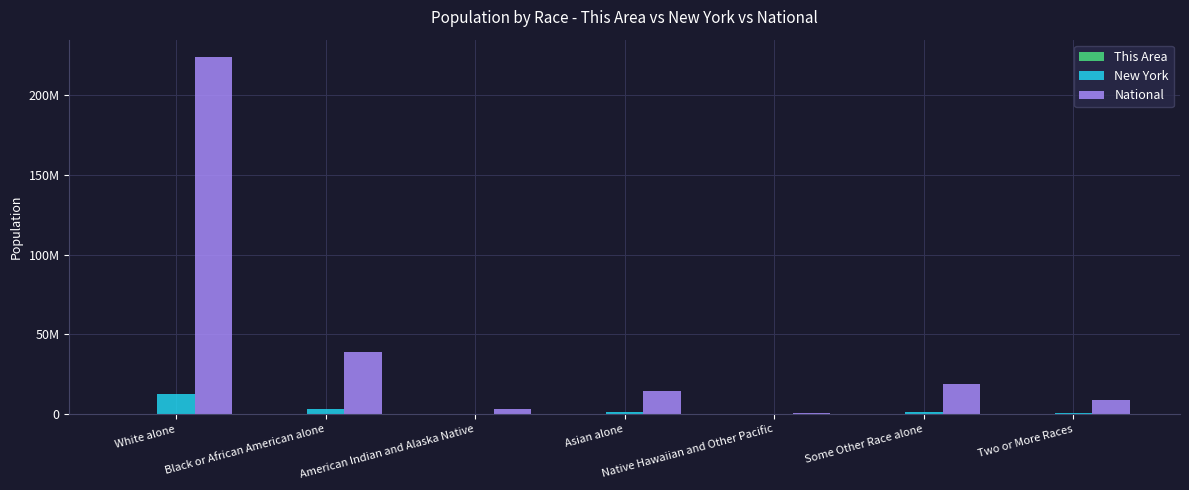

How many categories are shown in the chart?

7